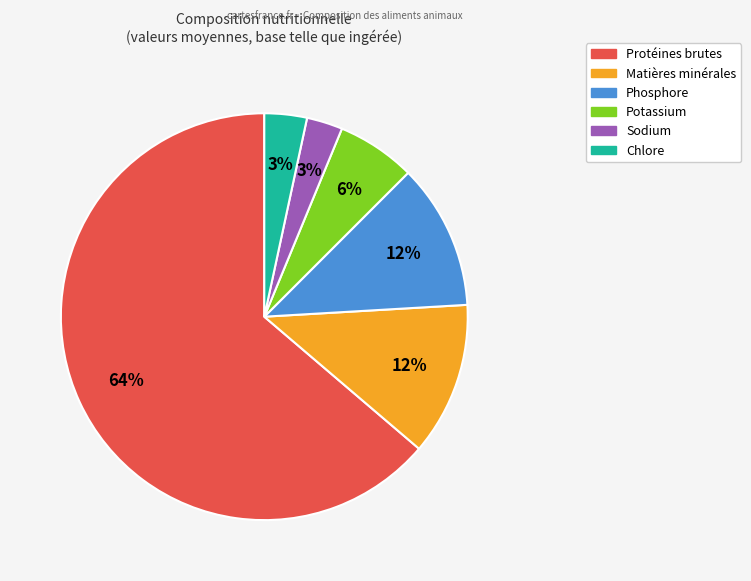

Do Sodium and Potassium together represent more than half of the pie?

No